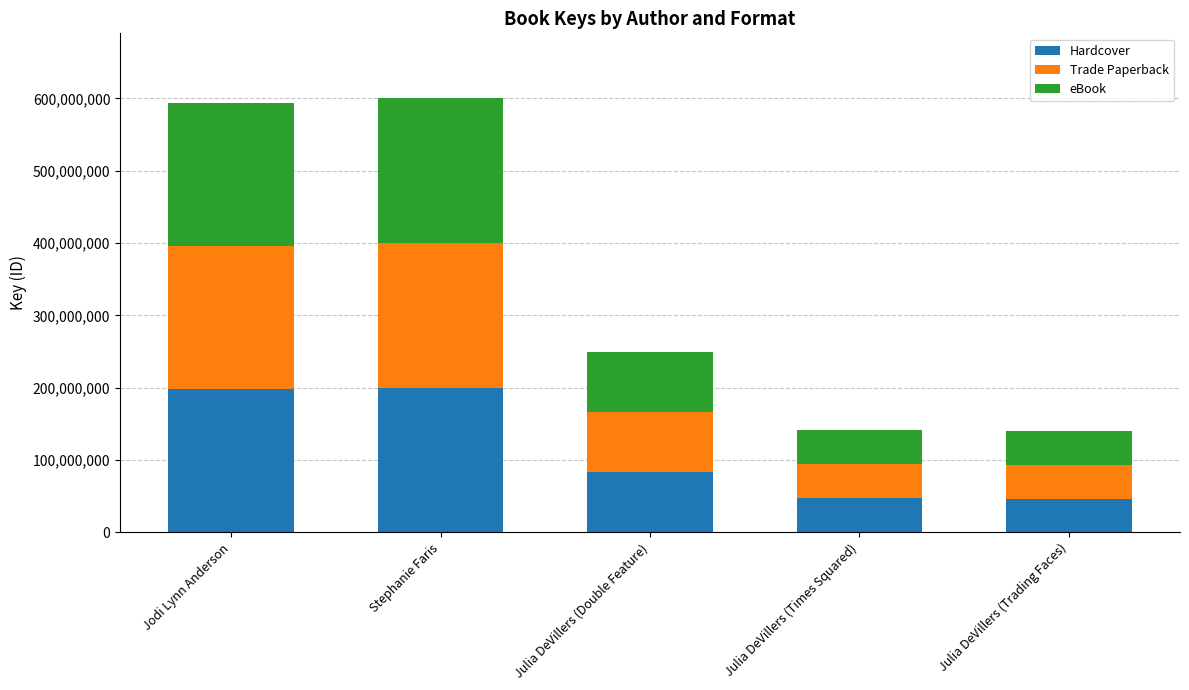

Where does the Hardcover series first go above 82952017?

Jodi Lynn Anderson